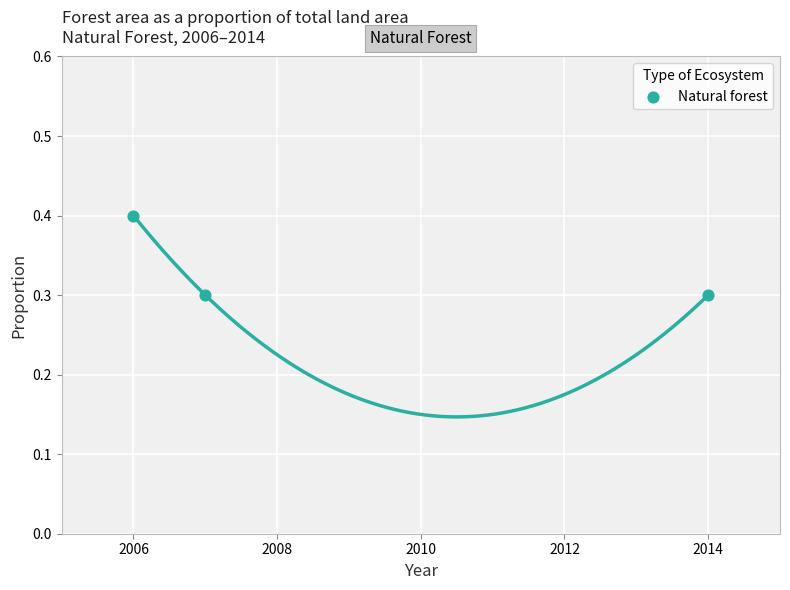

What is the range of X values (max minus min)?

8.0